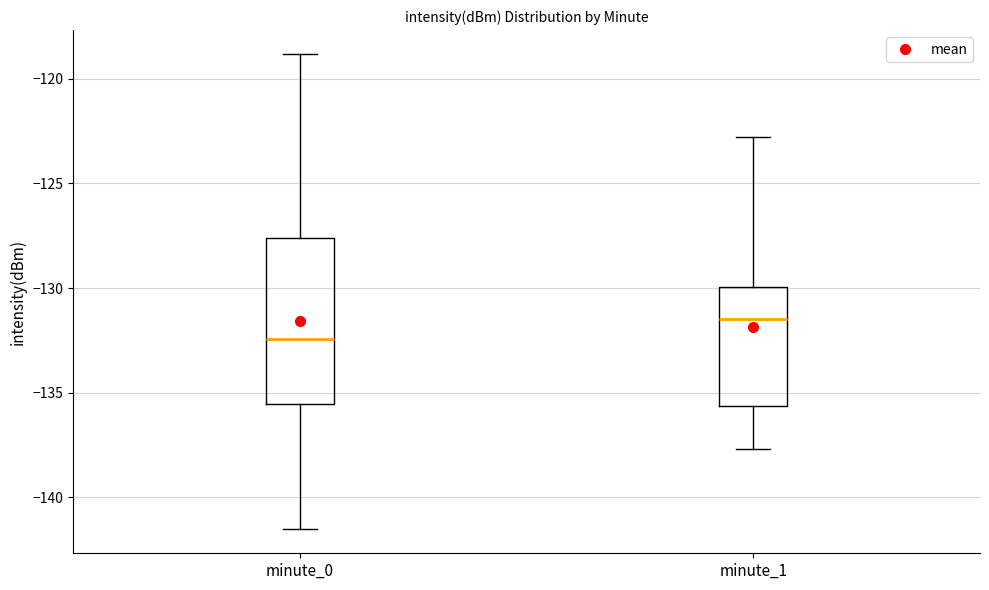

Where does the lower whisker of the box for minute_0 end on the y-axis? The values are not printed on the chart, so give them approximately, as read against the axis.

-141.5